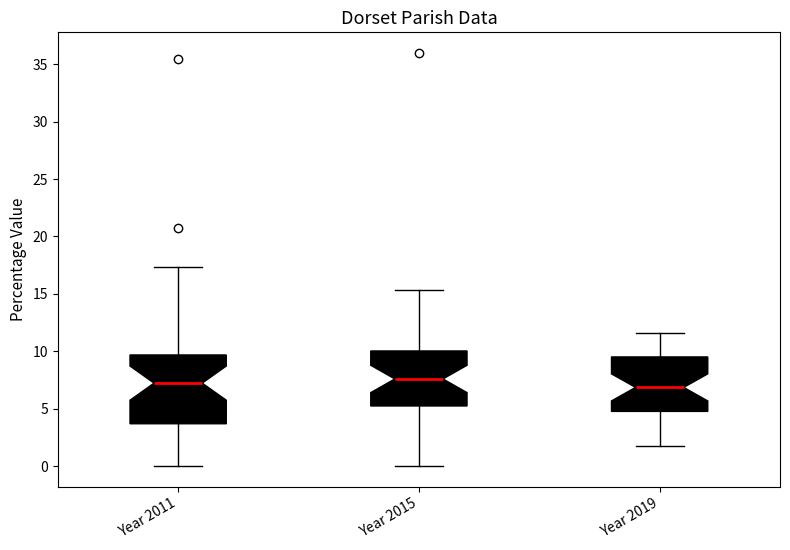

Reading left to right, transcribe this box plot: for each box, give where its median line is, the range the box spans, and where its two whiskers end, as read against the y-axis. The values are not printed on the chart, so give them approximately, as read against the axis.

Year 2011: median 7.0, box 3.5 to 9.5, whiskers 0.0 to 17.5
Year 2015: median 7.5, box 5.0 to 10.0, whiskers 0.0 to 15.5
Year 2019: median 7.0, box 5.0 to 9.5, whiskers 1.5 to 11.5